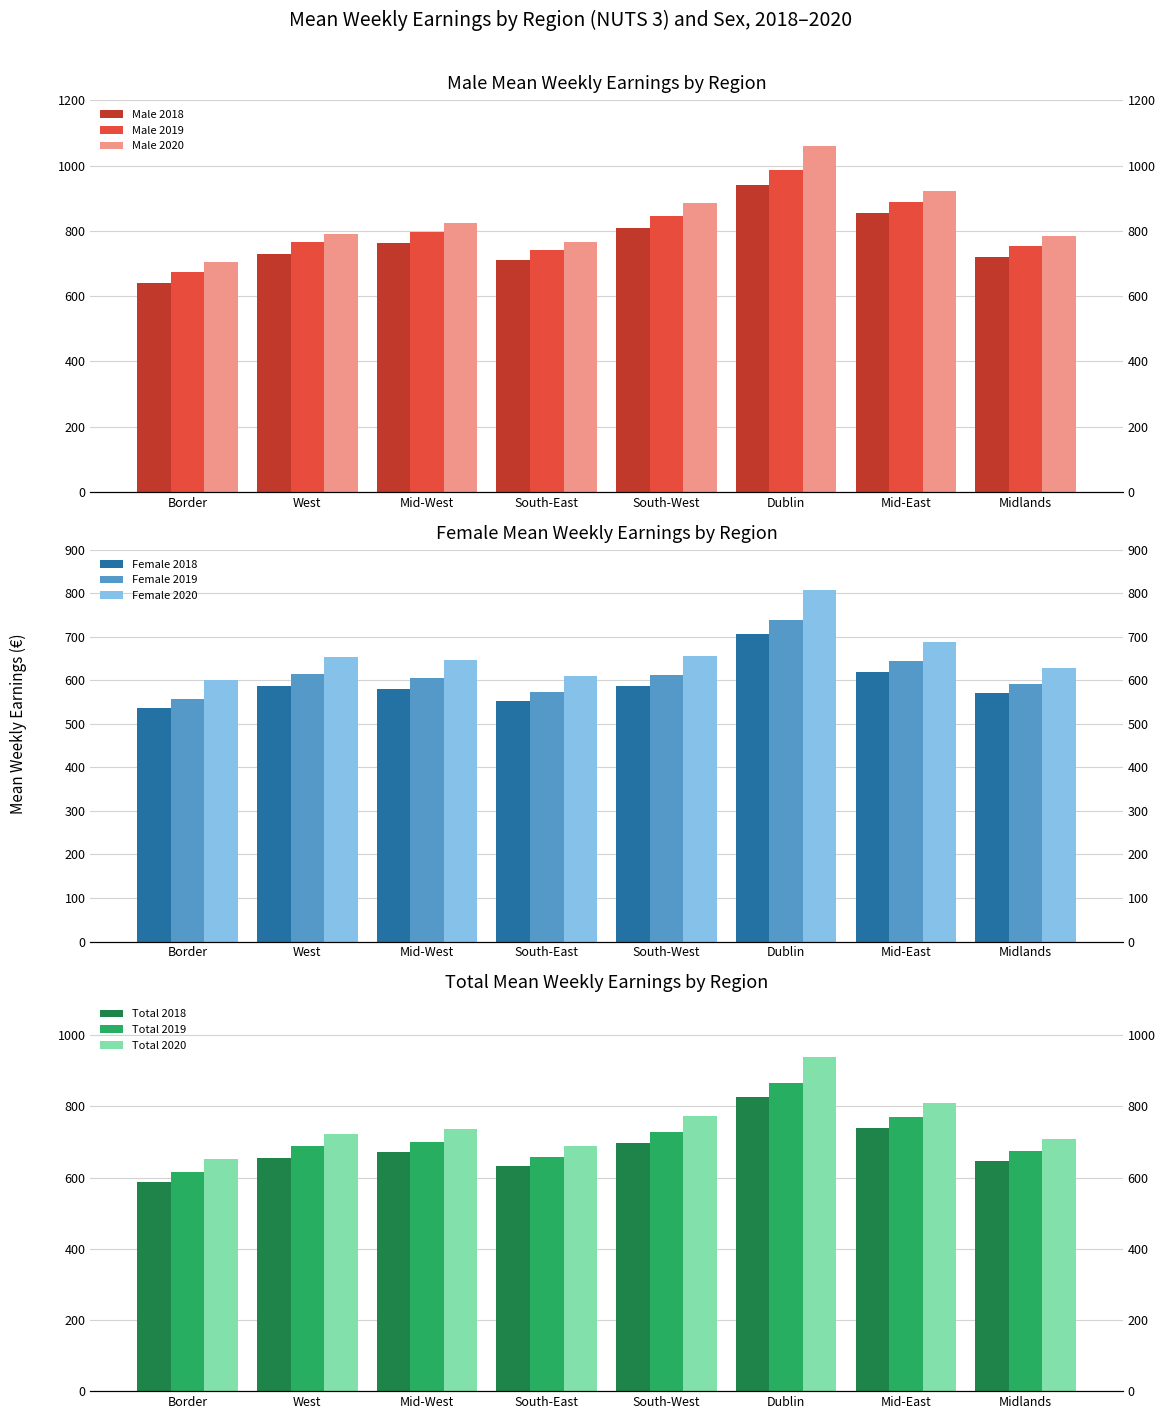

Which category has the highest value across all series?

Dublin